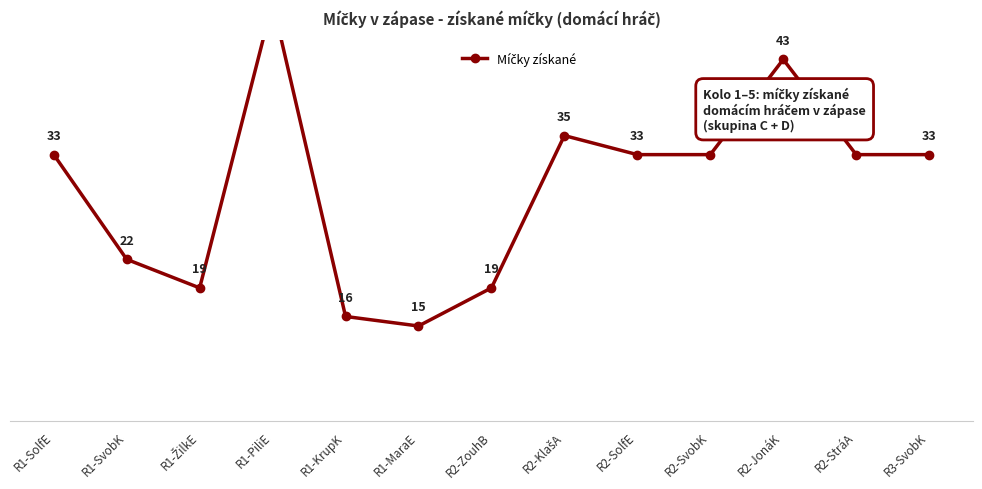

At which label is the value closest to 32?

R1-SolfE